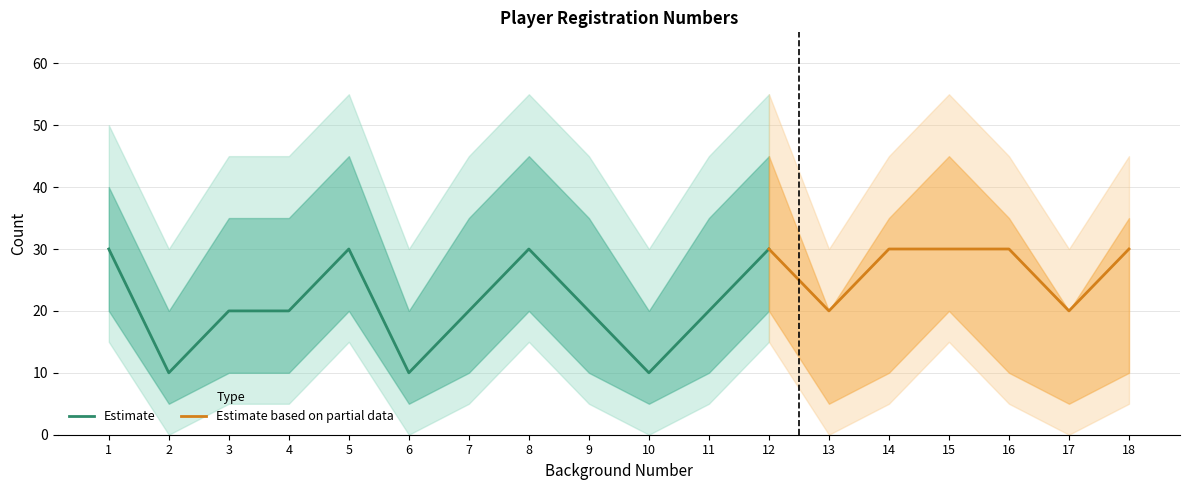

At 8, list the series in order from largest to smallest.

Estimate, Estimate based on partial data